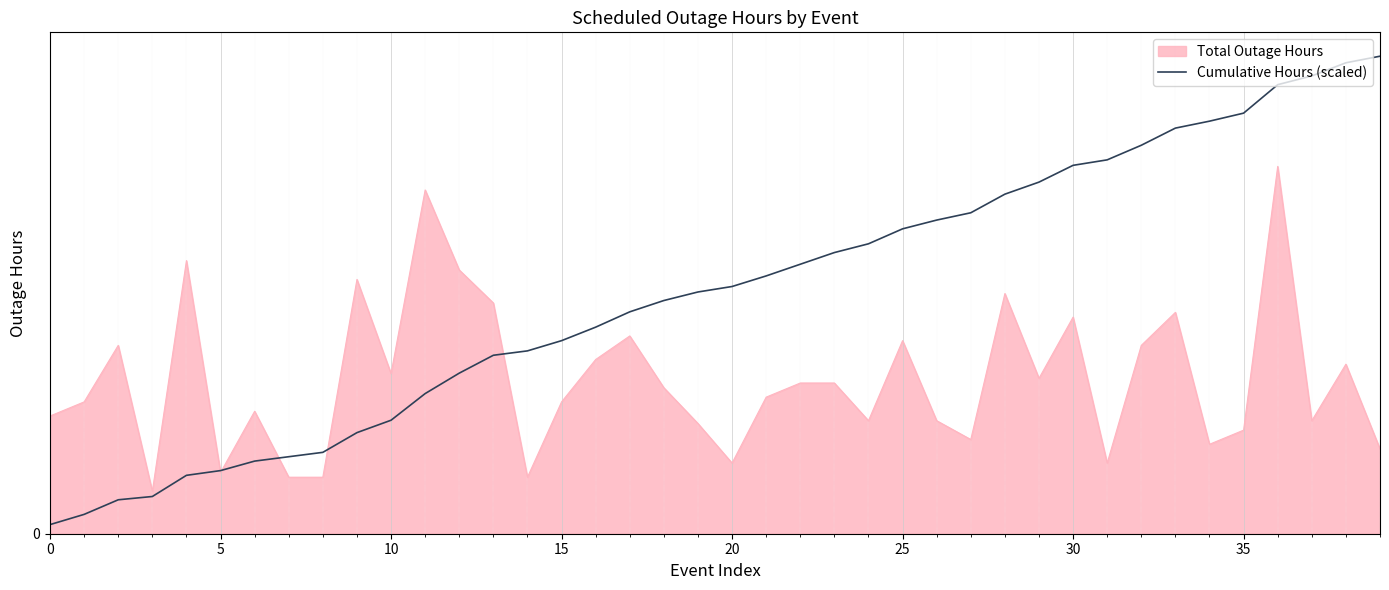

What are all the series names shown in the legend?

Total Outage Hours, Cumulative Hours (scaled)